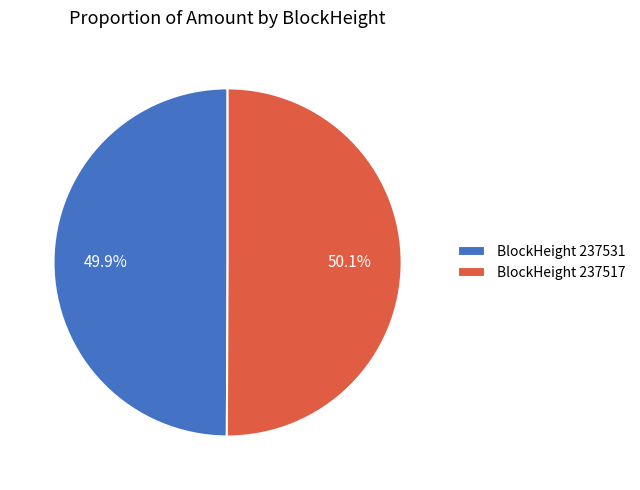

Does any single category account for the majority?

Yes